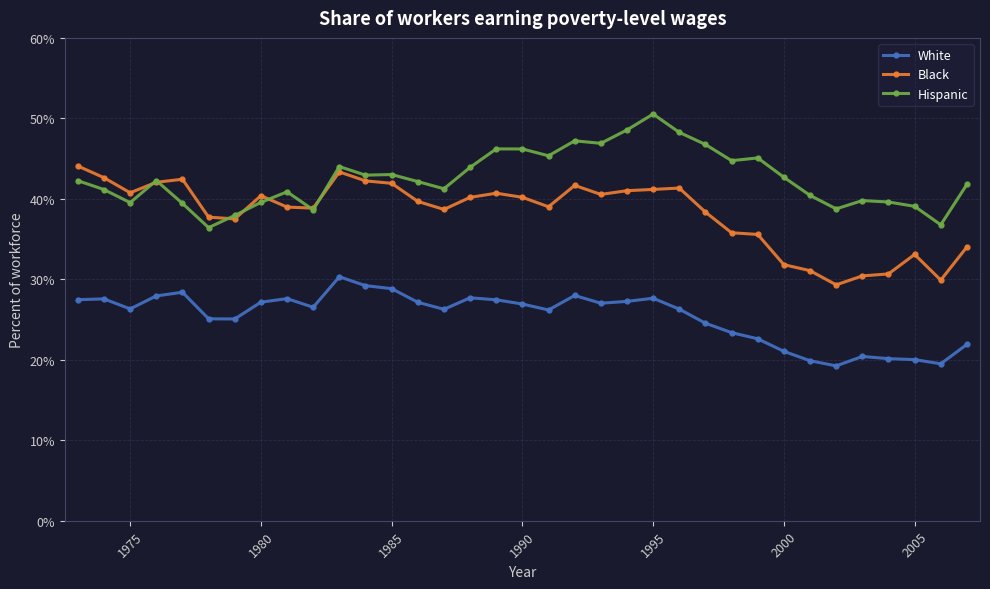

What are all the series names shown in the legend?

White, Black, Hispanic